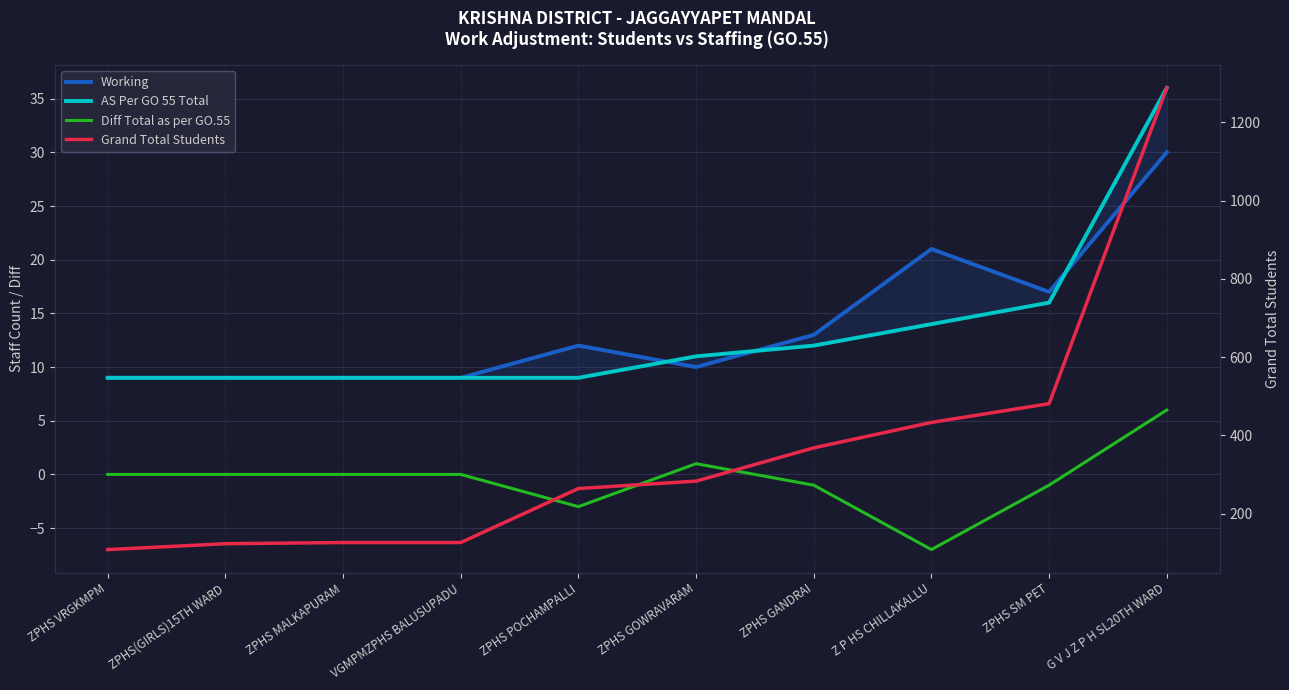

True or false: Working has a value of 6 at VGMPMZPHS BALUSUPADU.

False